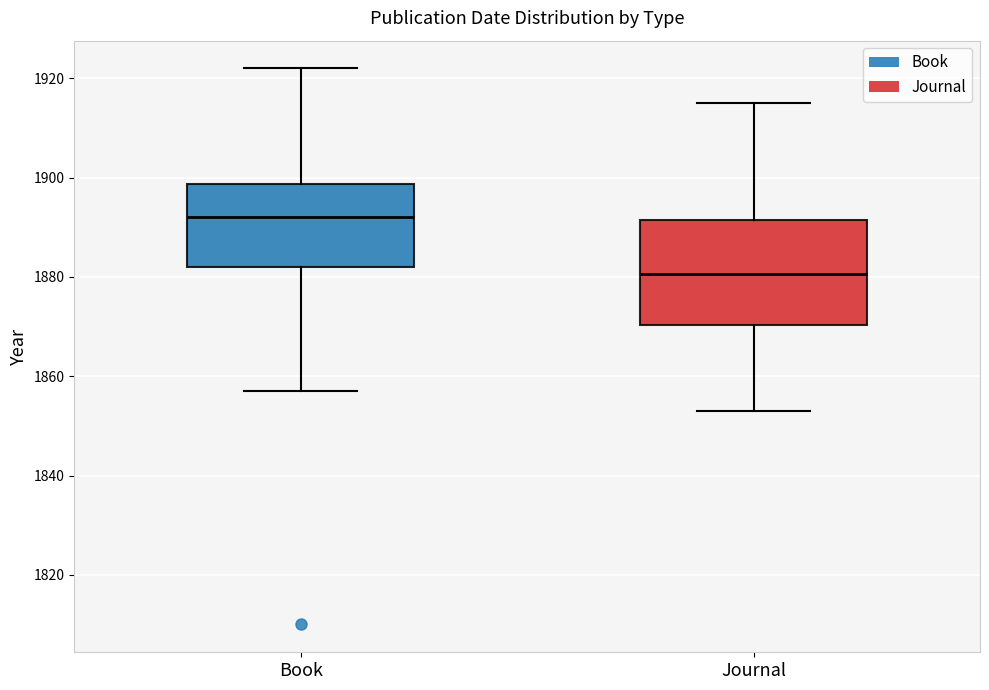

Where does the upper whisker of the box for Book end on the y-axis? The values are not printed on the chart, so give them approximately, as read against the axis.

1922